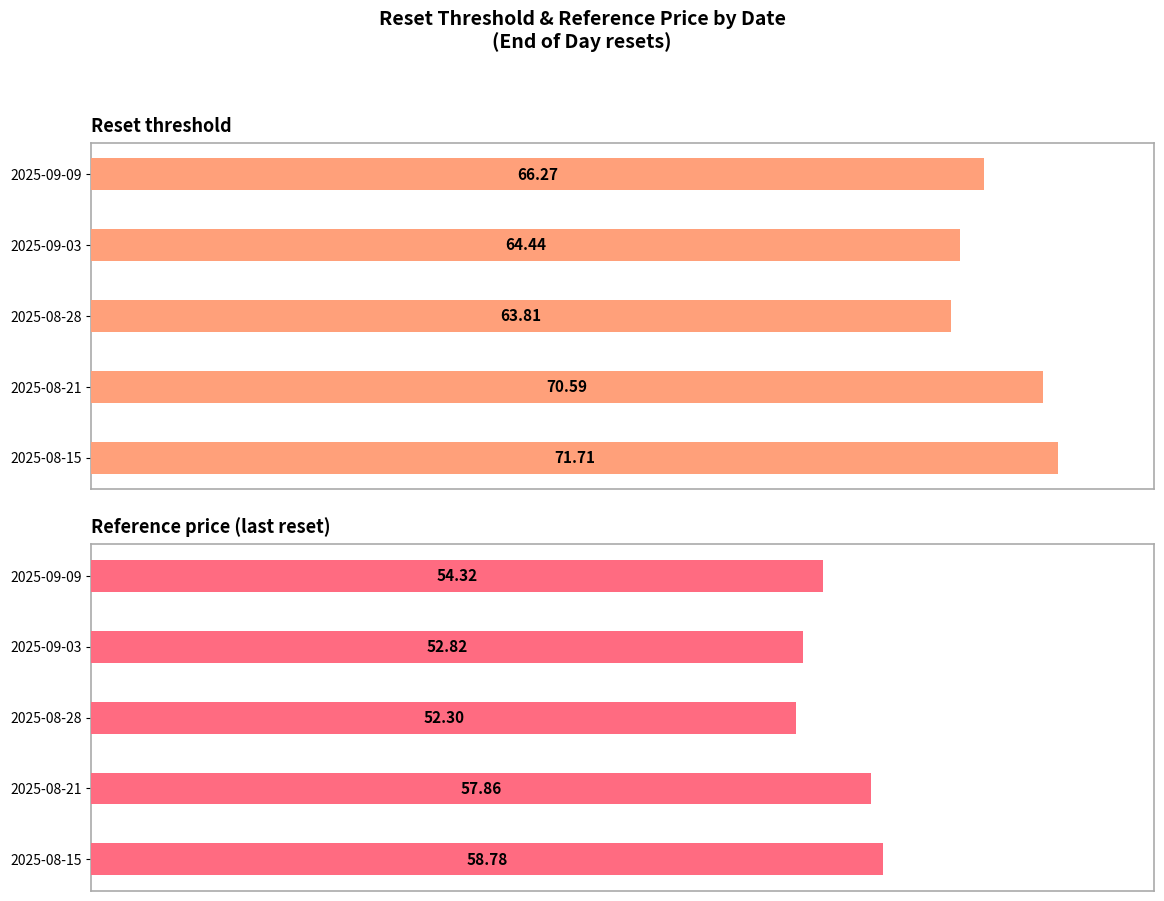

What is the difference between the Reference price (last reset) values at 2025-09-09 and 2025-09-03?

1.5